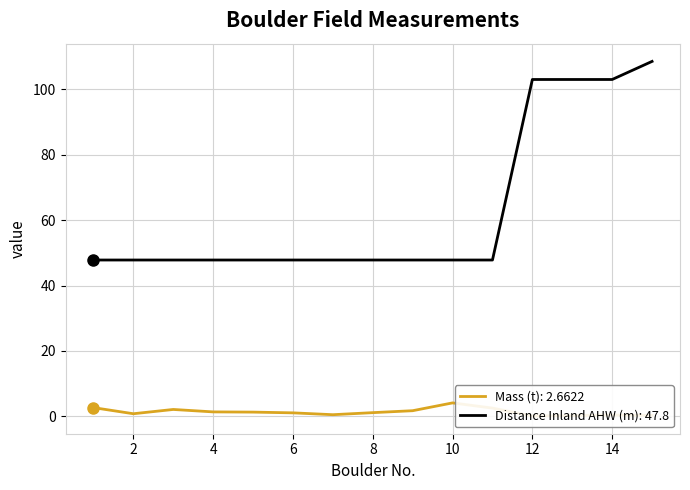

The Distance Inland AHW (m): 47.8 series shows 30.5 at 10. True or false?

False